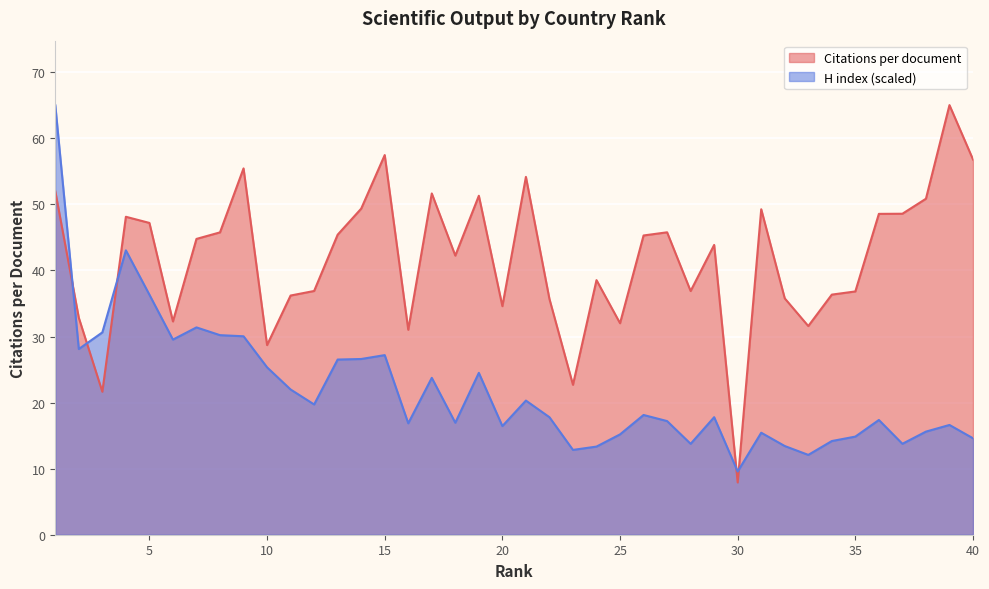

Rank the categories by H index value from highest to lowest.

1, 4, 5, 7, 3, 8, 9, 6, 2, 15, 14, 13, 10, 19, 17, 11, 21, 12, 26, 22, 29, 36, 27, 18, 16, 39, 20, 38, 31, 25, 35, 40, 34, 28, 37, 32, 24, 23, 33, 30